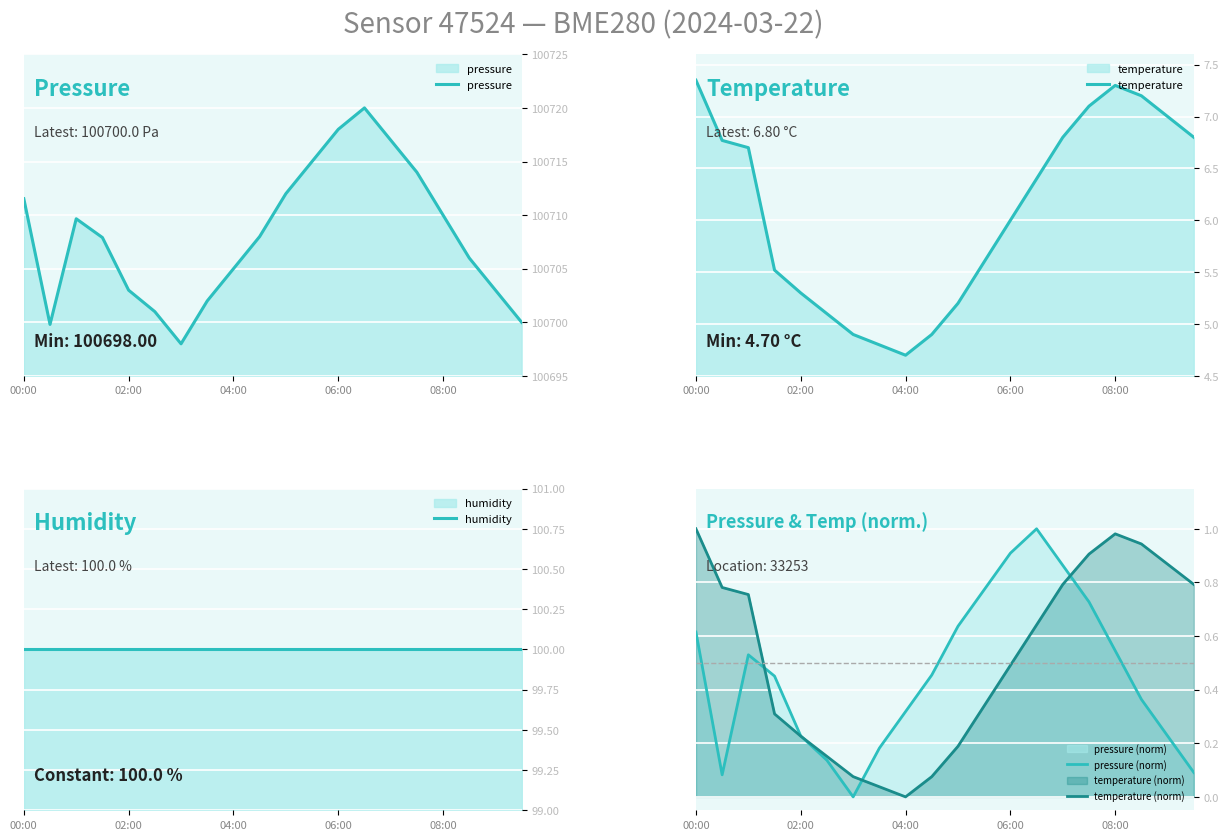

How many data points in temperature are above 6?

10